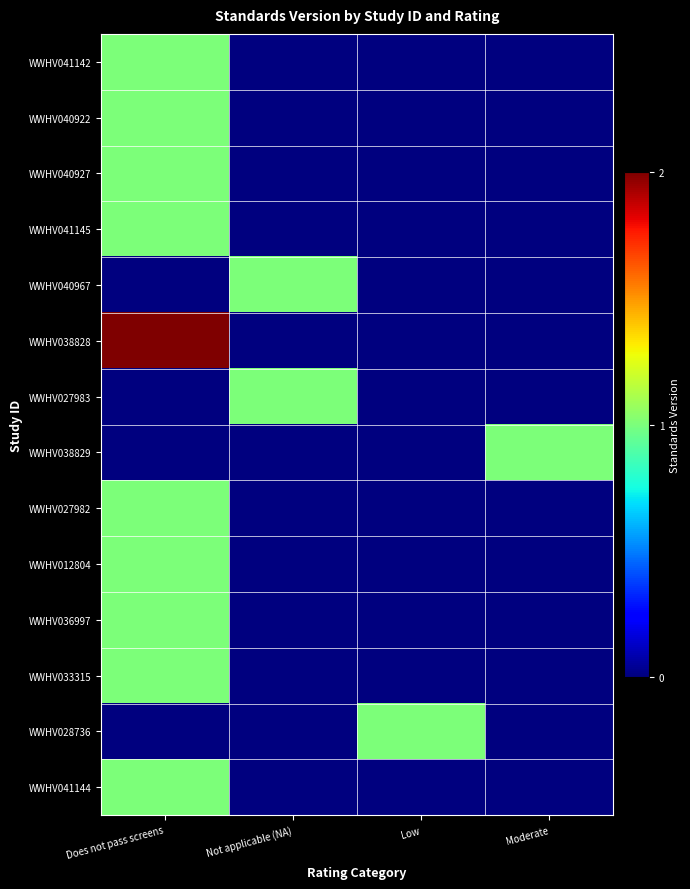

At which category is the sum across all series the highest?

Does not pass screens